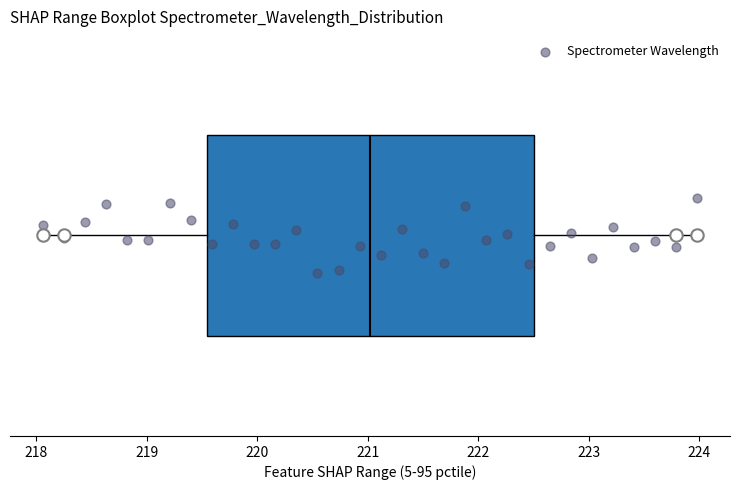

Where does the left whisker of the box end on the x-axis? The values are not printed on the chart, so give them approximately, as read against the axis.

218.1